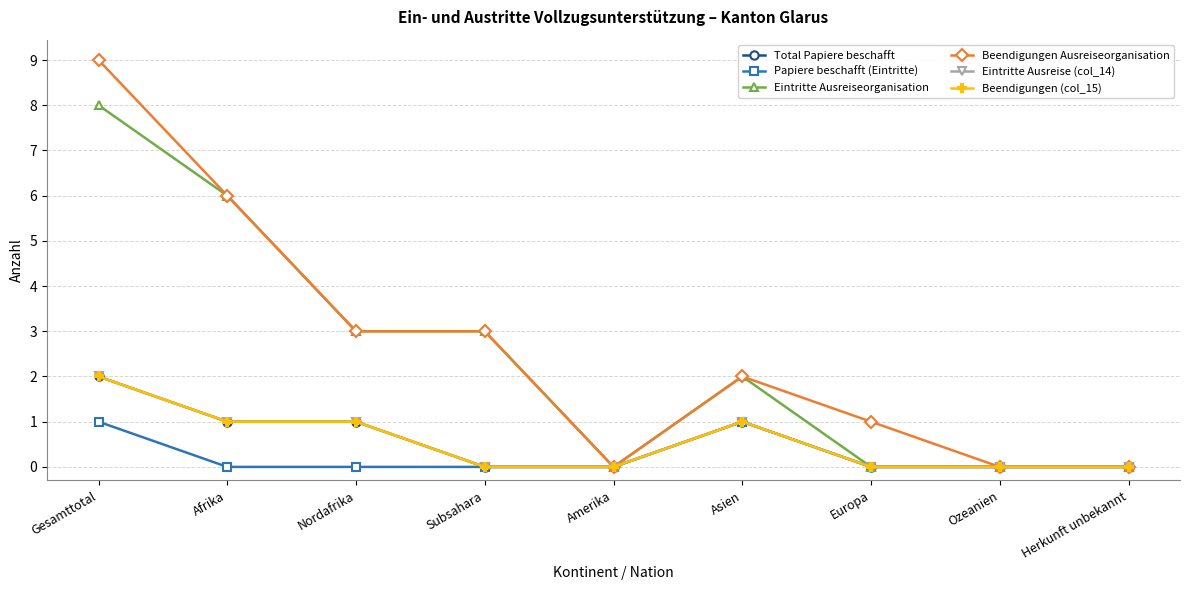

In Eintritte Ausreise (col_14), how many points are higher than both neighbors (excluding endpoints)?

1